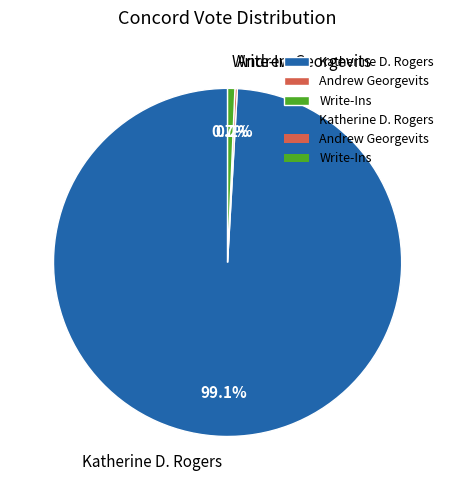

To the nearest percent, what is the difference between the largest and smallest slice percentages?

99%